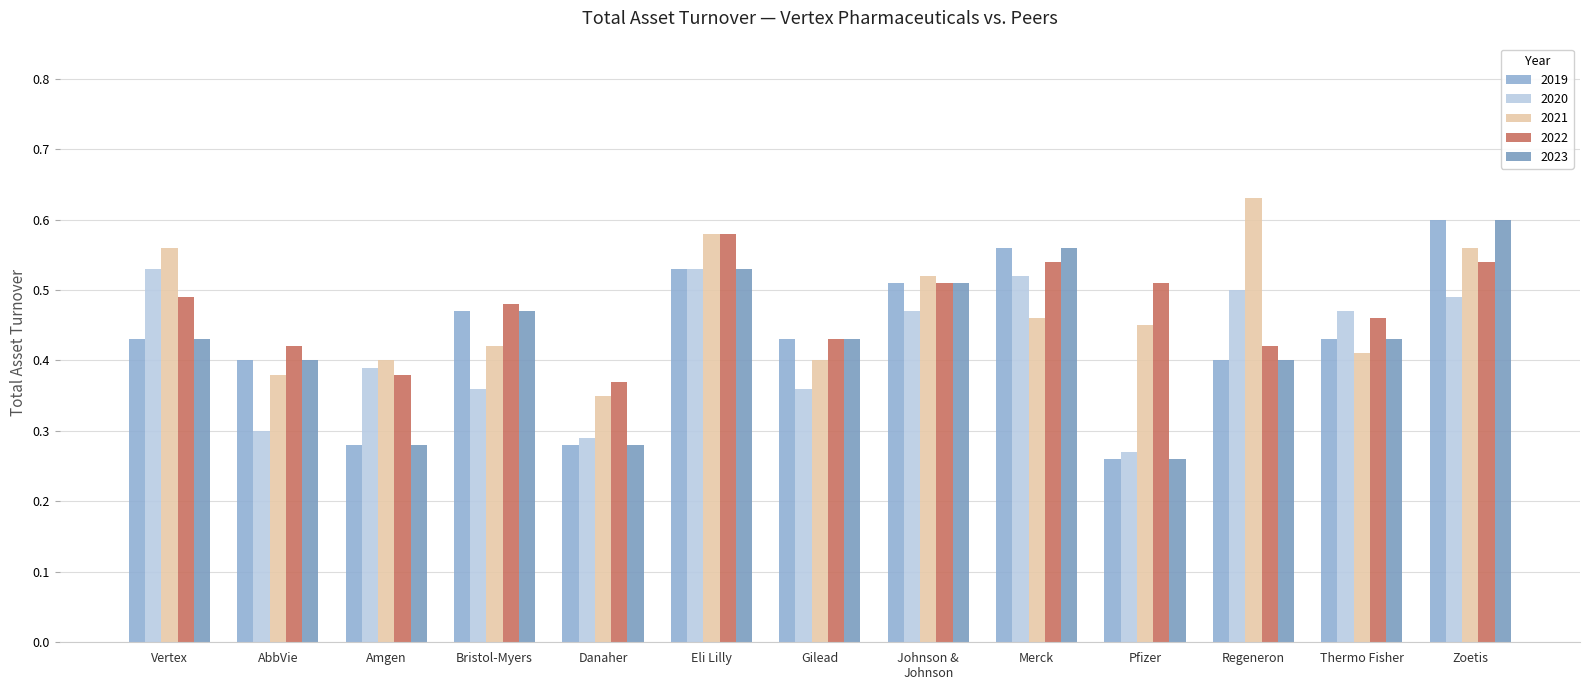

What is the label of the 4th bar from the right?

Pfizer